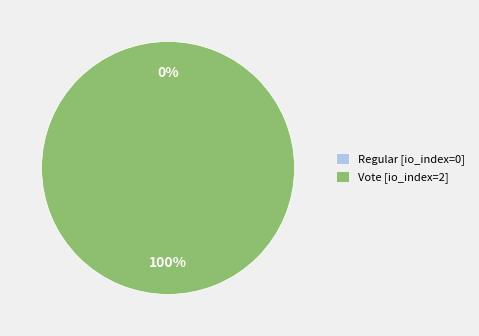

How many slices are in this pie chart?

2